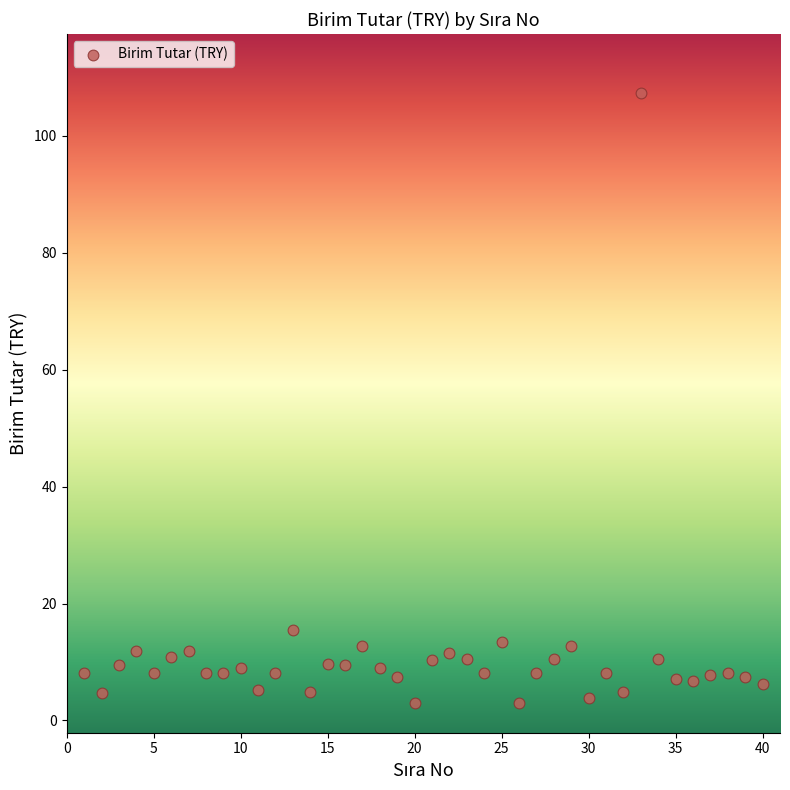

What Y value in the scatter plot is closest to 55?

15.5